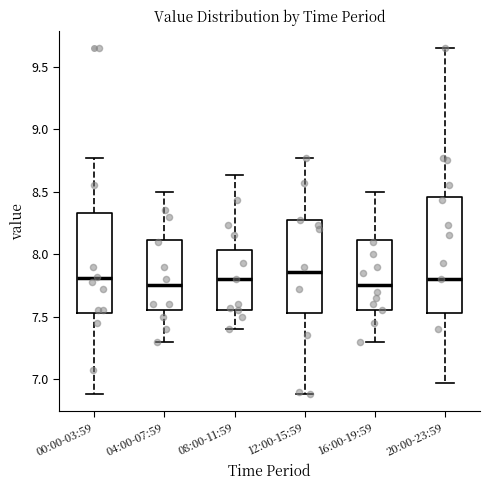

Reading left to right, read every box against the y-axis: the position of its median line, the range the box covers, and the ends of its whiskers. The values are not printed on the chart, so give them approximately, as read against the axis.

00:00-03:59: median 7.80, box 7.55 to 8.35, whiskers 6.90 to 8.75
04:00-07:59: median 7.75, box 7.55 to 8.10, whiskers 7.30 to 8.50
08:00-11:59: median 7.80, box 7.55 to 8.05, whiskers 7.40 to 8.65
12:00-15:59: median 7.85, box 7.55 to 8.30, whiskers 6.90 to 8.75
16:00-19:59: median 7.75, box 7.55 to 8.10, whiskers 7.30 to 8.50
20:00-23:59: median 7.80, box 7.55 to 8.45, whiskers 6.95 to 9.65